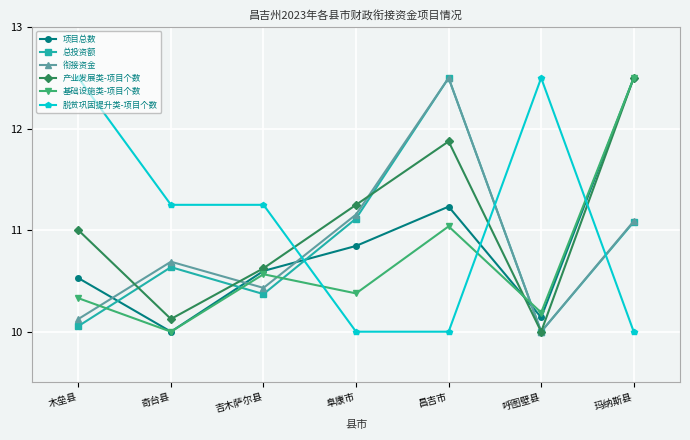

At which category does 衔接资金 reach its first local valley?

吉木萨尔县